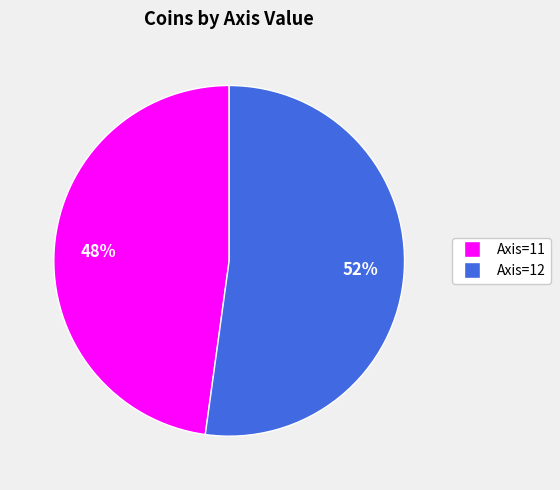

Combined, do Axis=12 and Axis=11 account for over 50%?

Yes